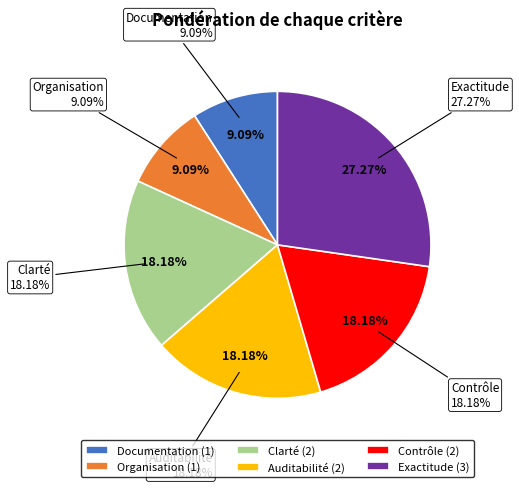

Is there any slice that represents more than half of the pie?

No